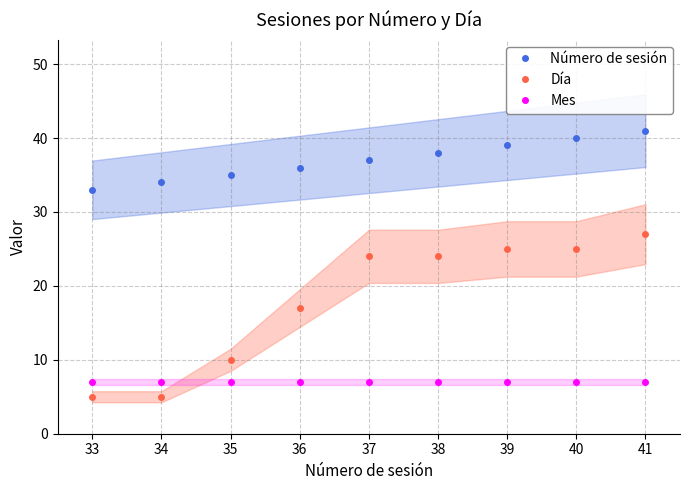

Does the chart have visible grid lines?

Yes